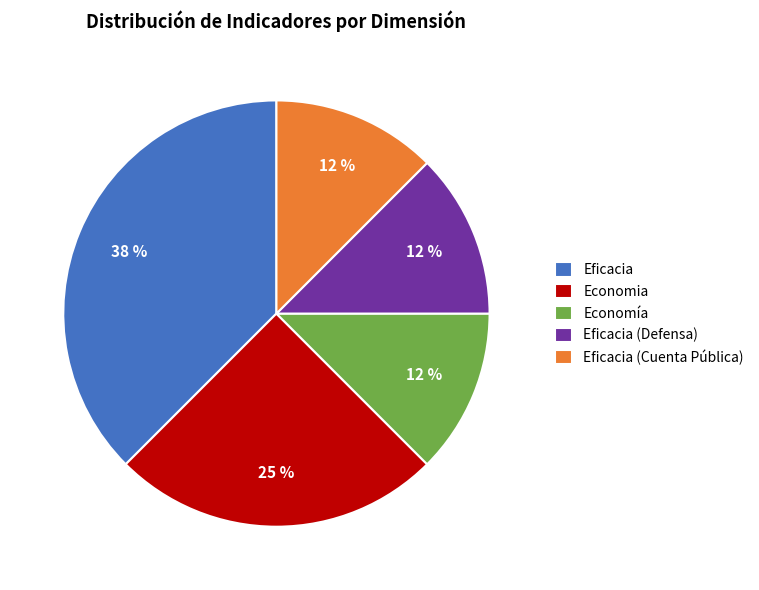

Is it true that Economía is 12% of the pie?

True